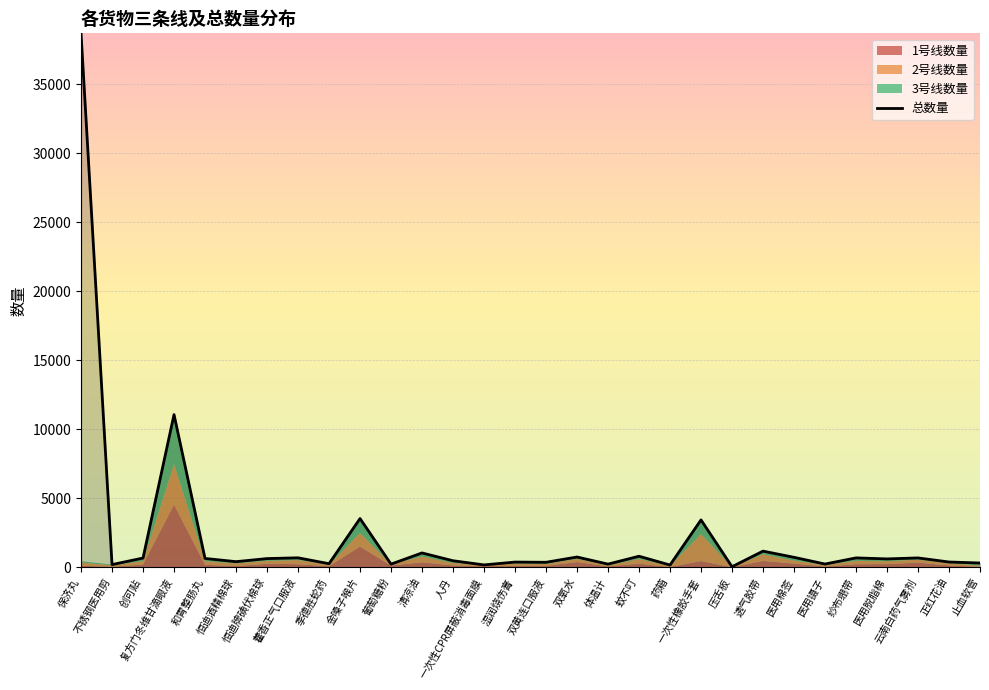

What position from the right is 金嗓子喉片?

21